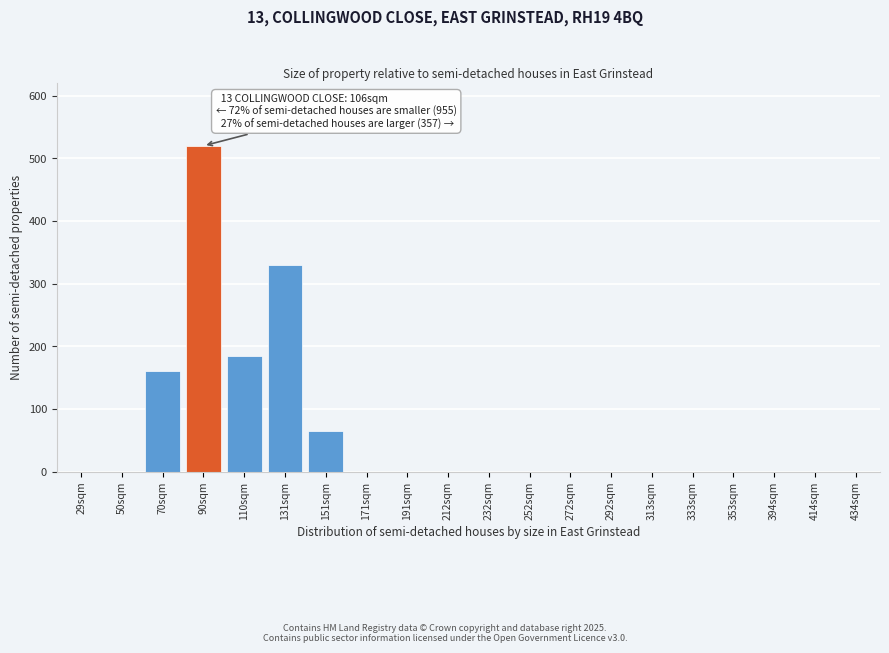

Reading left to right, transcribe all the data shown in this chart.

29sqm=0	50sqm=0	70sqm=160	90sqm=520	110sqm=185	131sqm=330	151sqm=65	171sqm=0	191sqm=0	212sqm=0	232sqm=0	252sqm=0	272sqm=0	292sqm=0	313sqm=0	333sqm=0	353sqm=0	394sqm=0	414sqm=0	434sqm=0